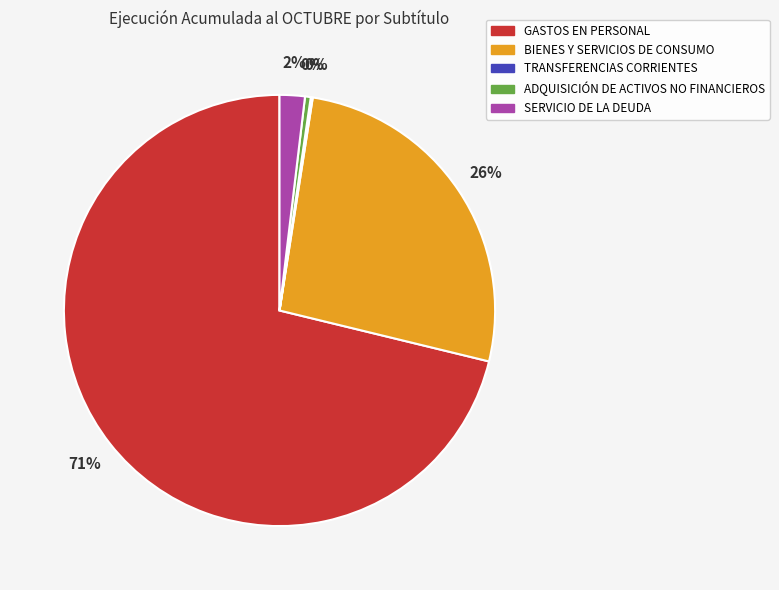

Is there a majority slice in this chart?

Yes